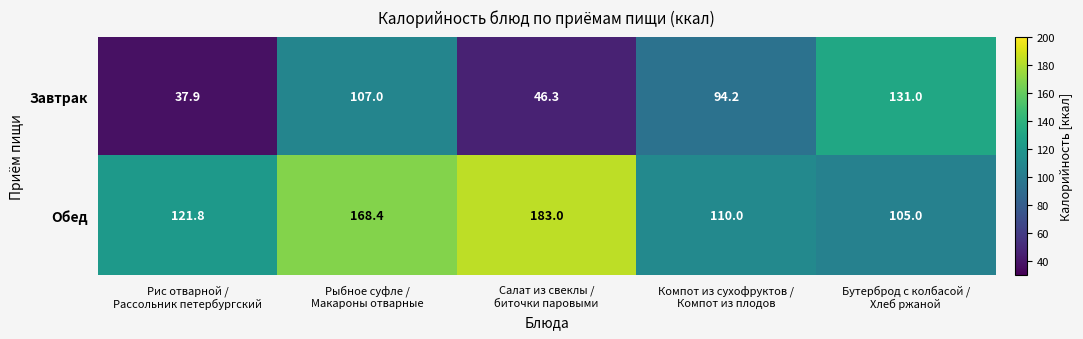

What is the maximum value shown in the chart?

183.0